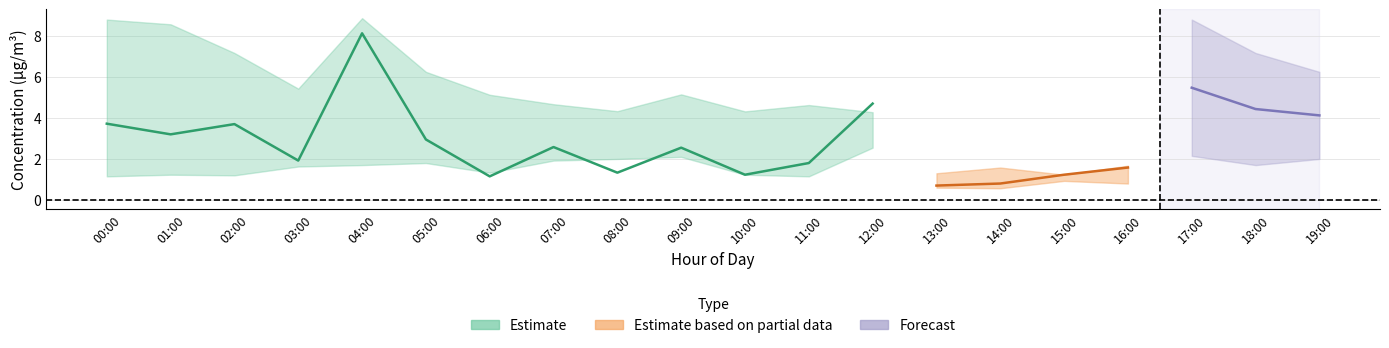

True or false: P1 and P2 cross at least once.

False